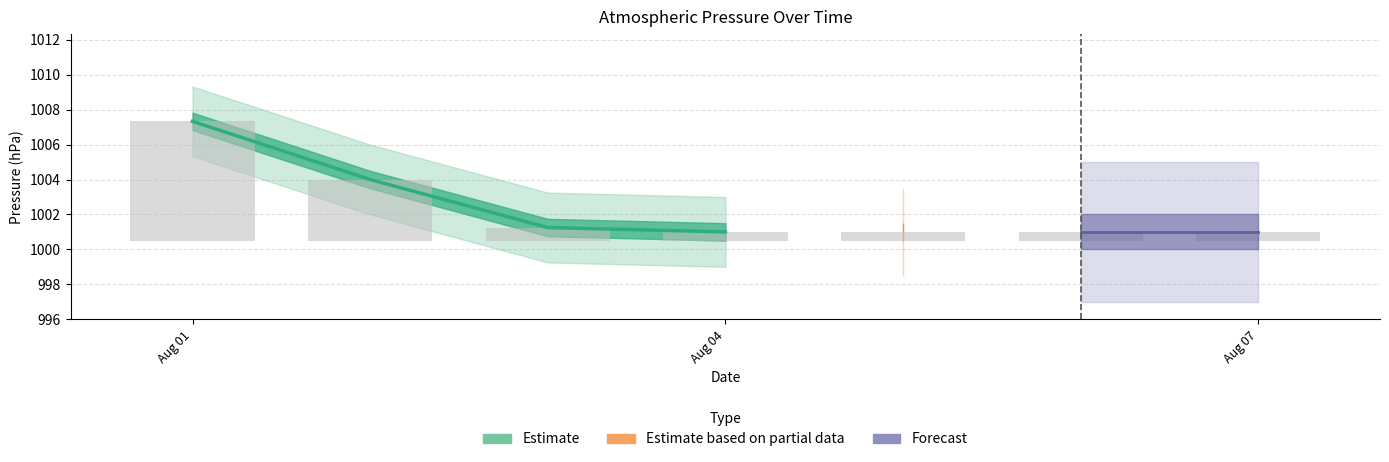

At which label is the value closest to 1004?

Aug 04